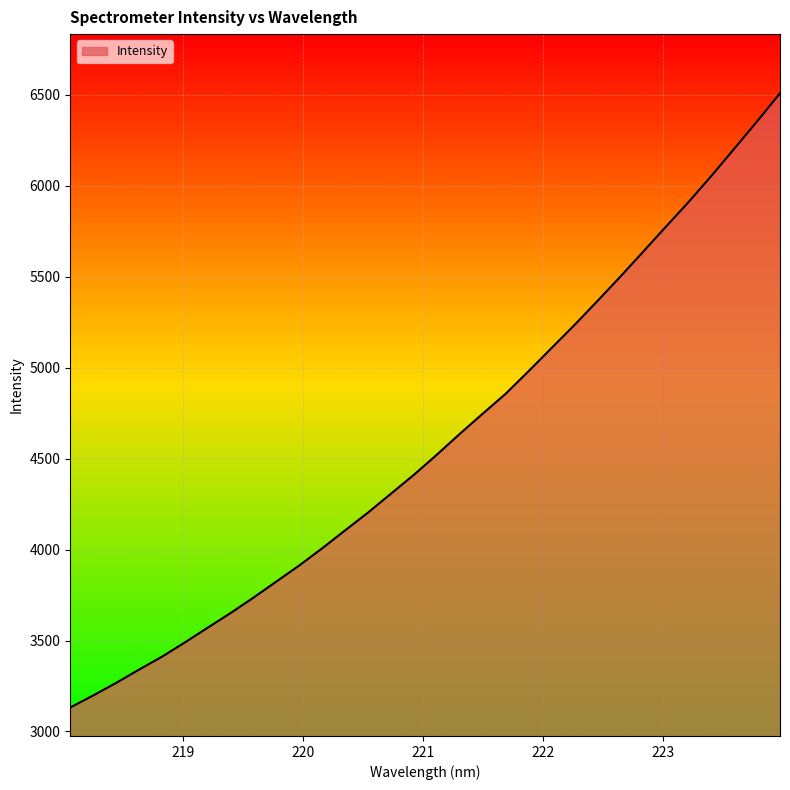

What is the greatest value displayed?

6507.6